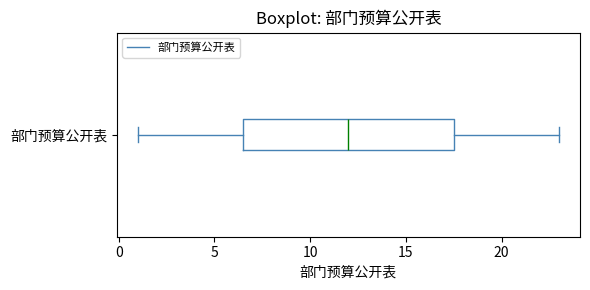

Where does the median line of the box for 部门预算公开表 sit on the x-axis? The values are not printed on the chart, so give them approximately, as read against the axis.

12.0